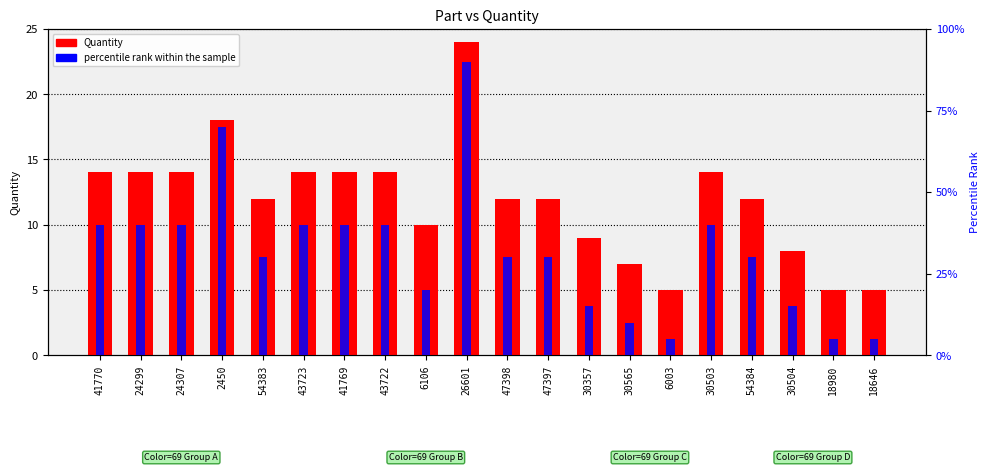

What is the greatest value displayed?

90